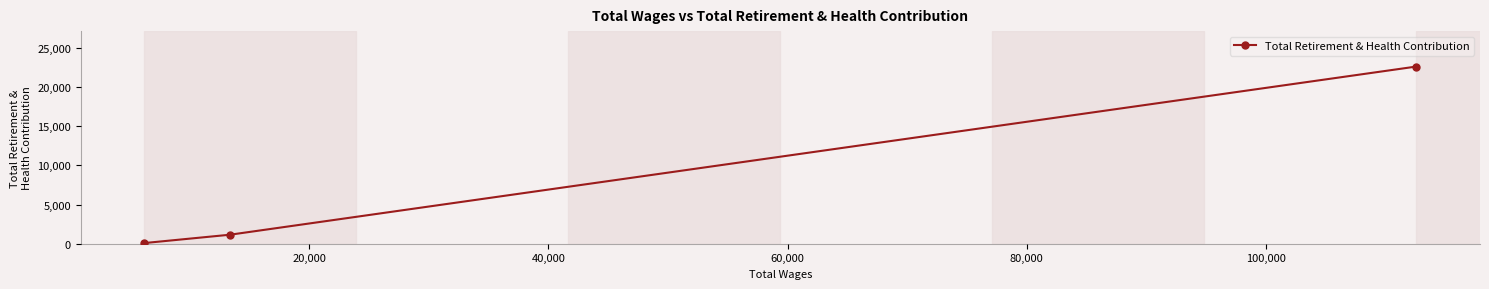

What is the maximum value shown in the chart?

22626